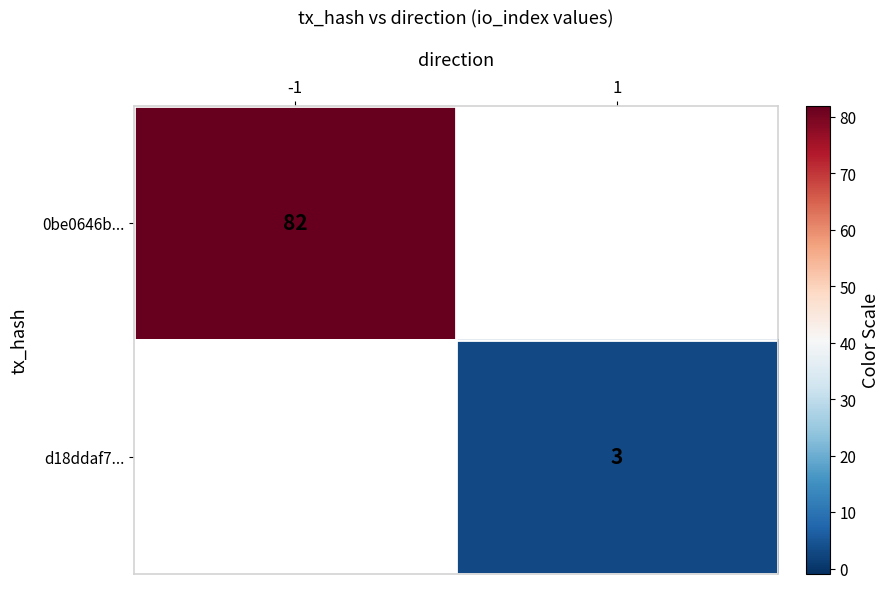

The d18ddaf7... series shows 1 at 1. True or false?

False